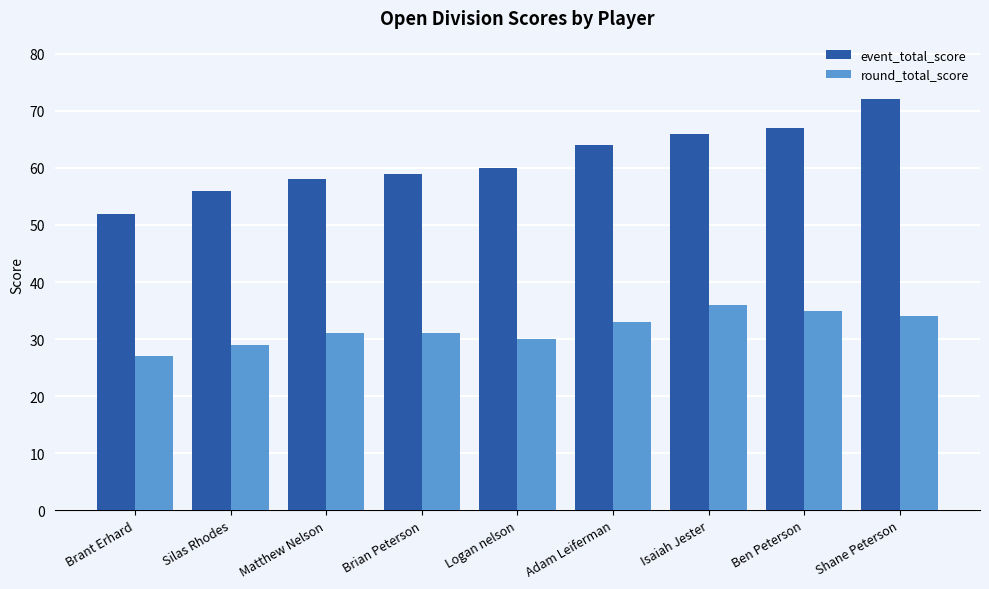

What is the value of the round_total_score bar at the 2nd from the left?

29